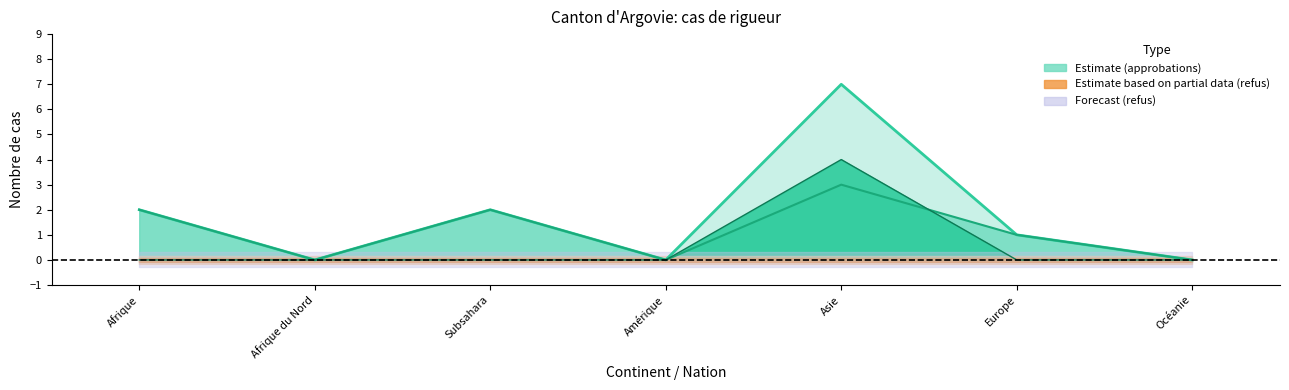

True or false: Approbations (art.14) and Total approbations intersect in this chart.

False